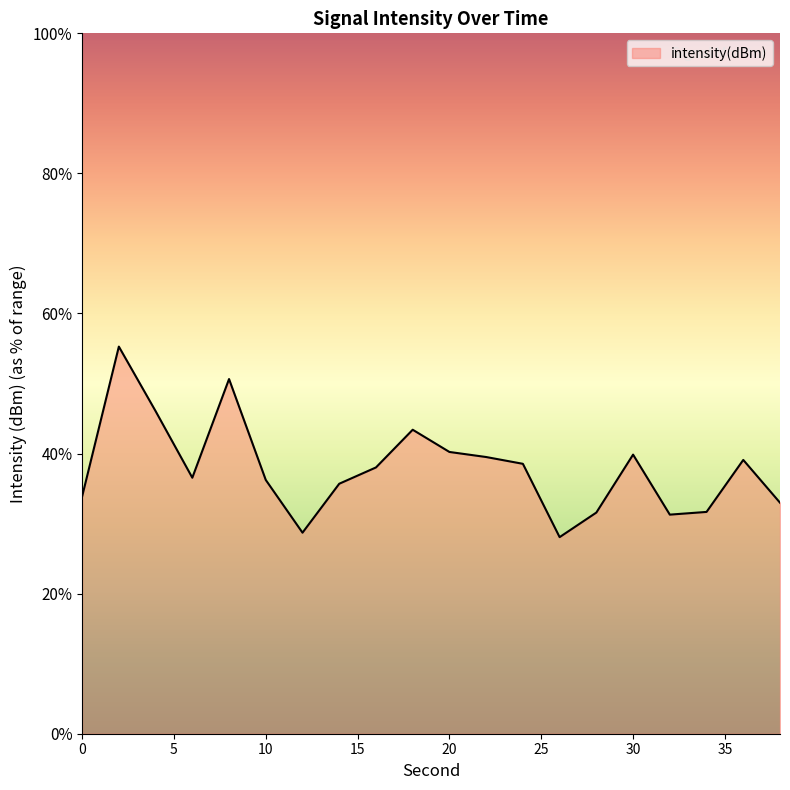

Rank the categories by value from highest to lowest.

2, 8, 4, 18, 20, 30, 22, 36, 24, 16, 6, 10, 14, 0, 38, 34, 28, 32, 12, 26